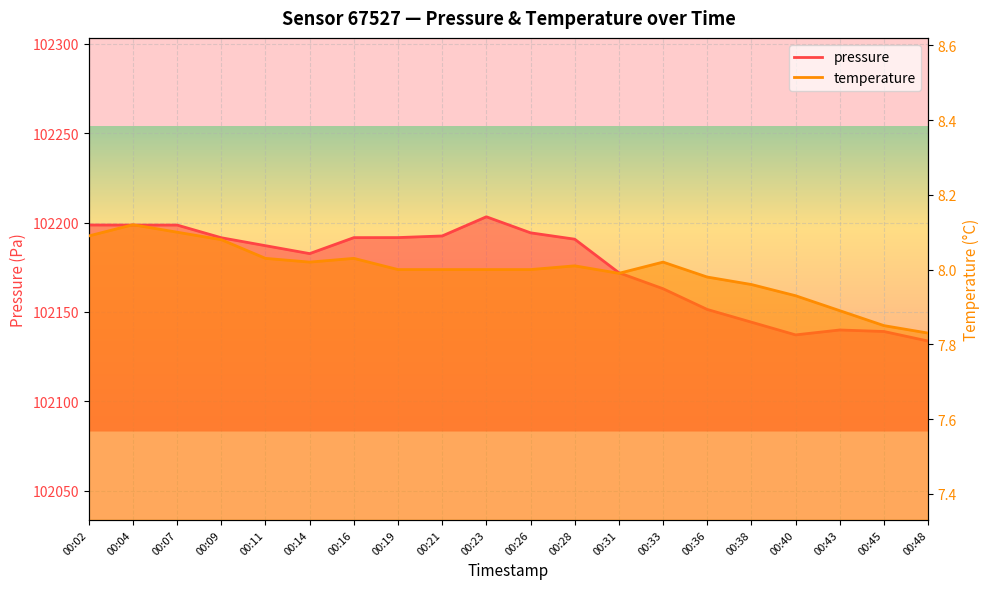

How many lines are shown in the chart?

2